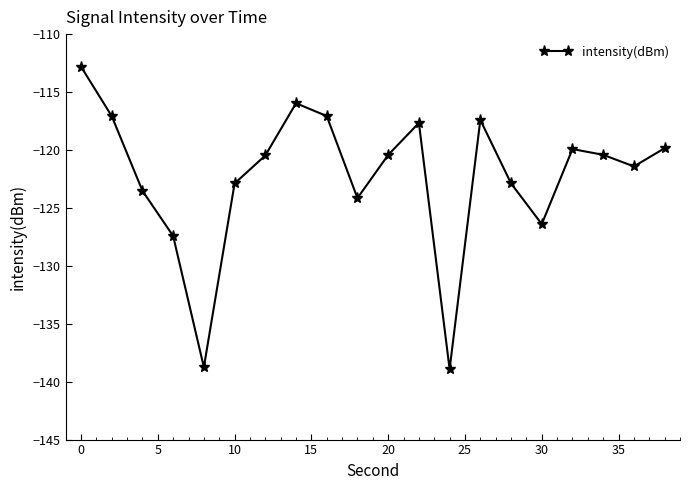

What is the smallest value displayed?

-138.9